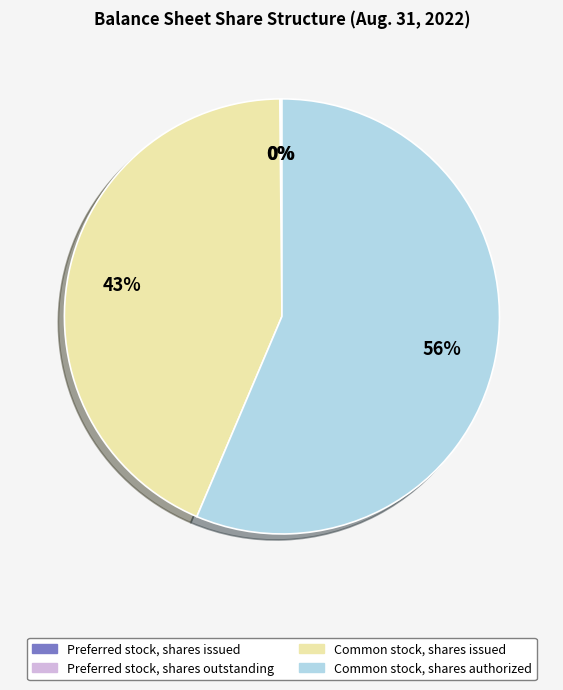

To the nearest percent, what is the average slice percentage?

25%